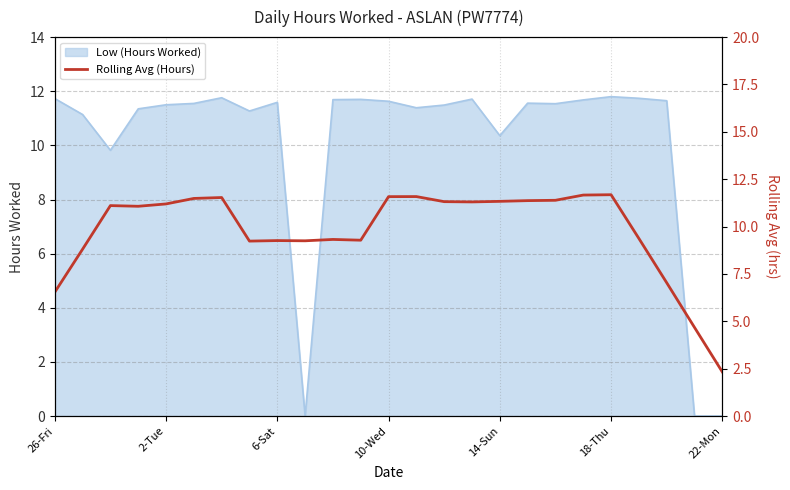

What position from the right is 9?

16